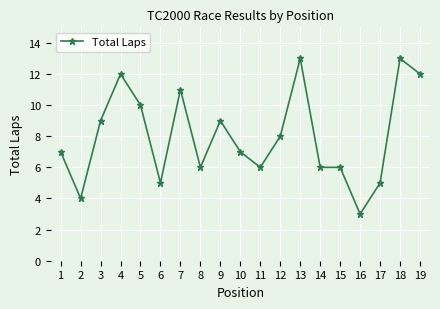

What is the greatest value displayed?

13